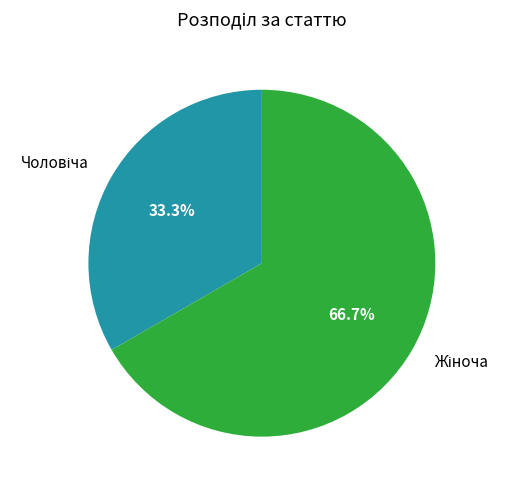

Is there a majority slice in this chart?

Yes